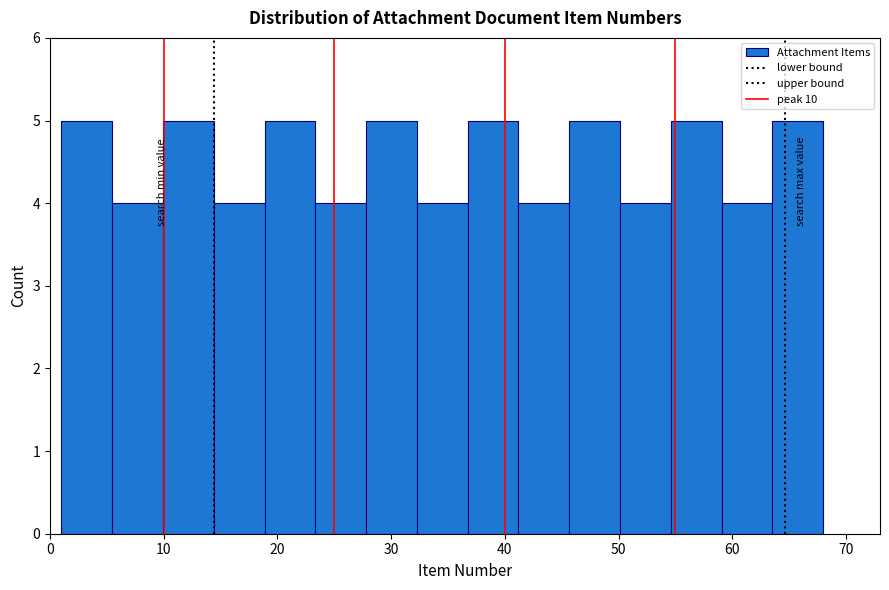

Reading left to right, list every bar in this chart as the range it spans on the x-axis followed by its height. Neither the bar edges nor the heights are printed on the chart, so give them approximately, as read against the axes.

1 to 5: 5
5 to 10: 4
10 to 14: 5
14 to 19: 4
19 to 23: 5
23 to 28: 4
28 to 32: 5
32 to 37: 4
37 to 41: 5
41 to 46: 4
46 to 50: 5
50 to 55: 4
55 to 59: 5
59 to 64: 4
64 to 68: 5